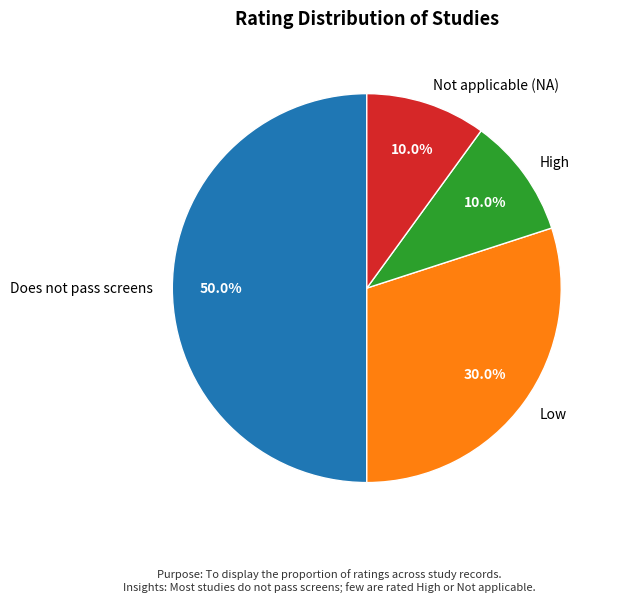

To the nearest percent, what is the difference between the Low and Does not pass screens slice percentages?

20%